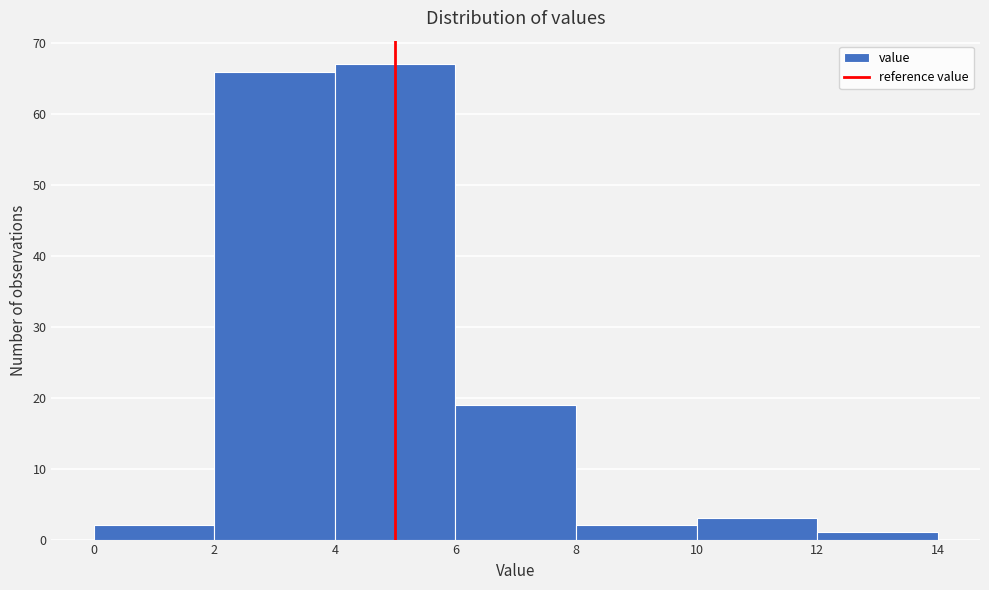

Which range on the x-axis has the tallest bar?

4 to 6